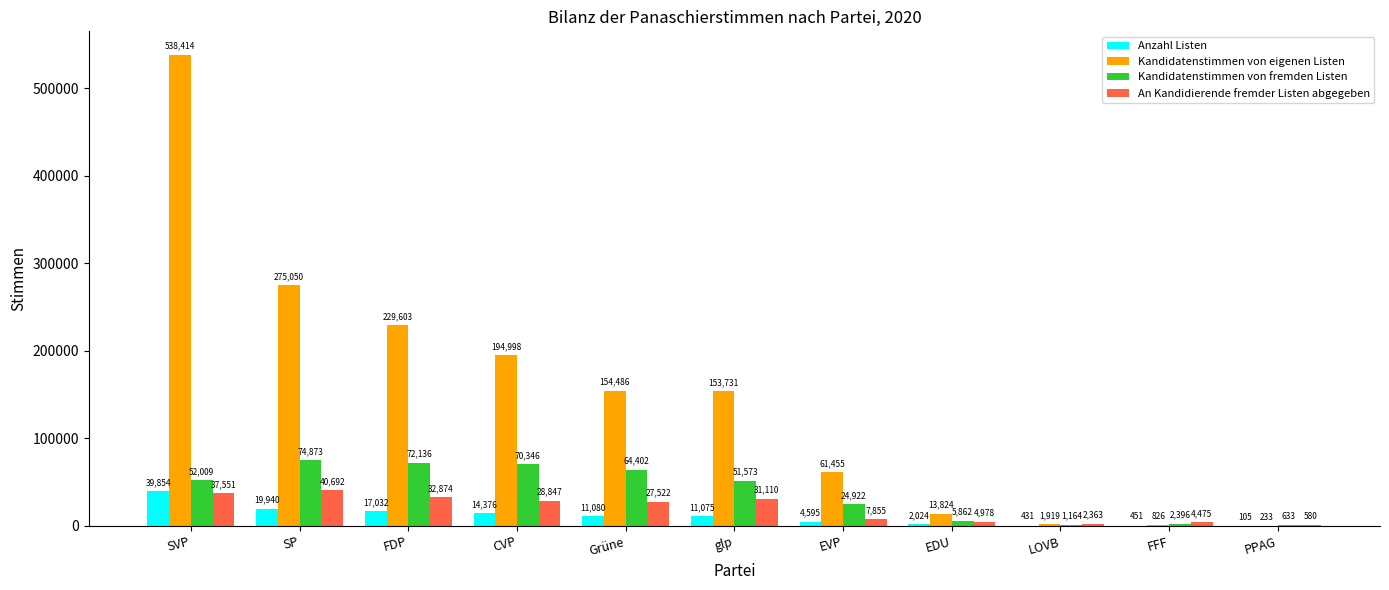

Which series has the widest spread of values?

Kandidatenstimmen von eigenen Listen